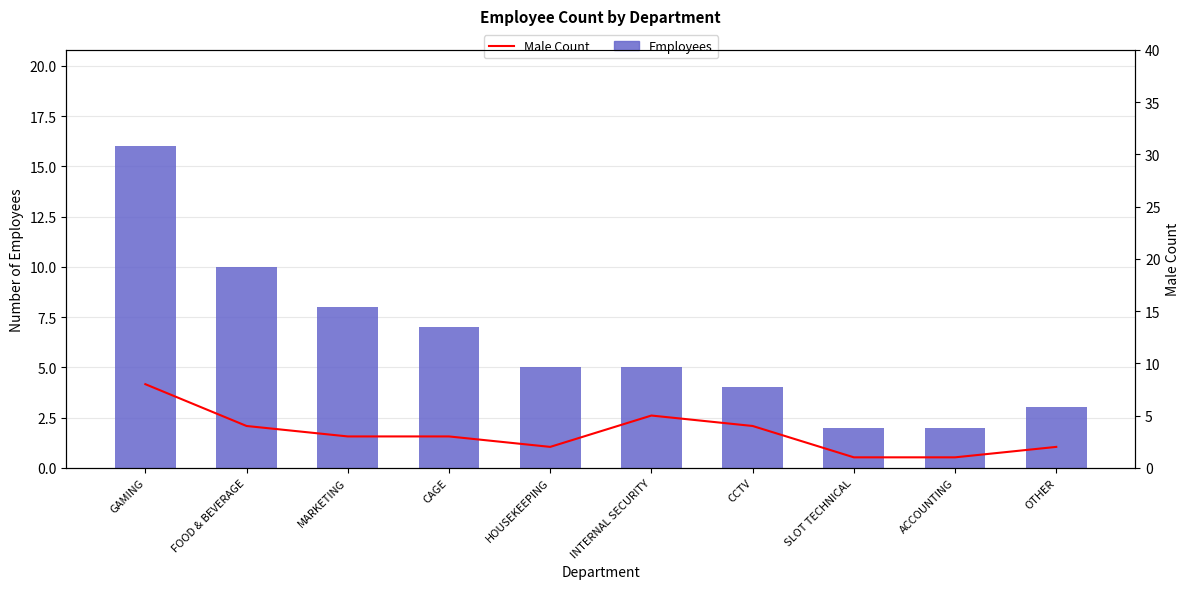

Reading right to left, what are all the values shown in this chart?

Employees: 3	2	2	4	5	5	7	8	10	16
Male Count: 2	1	1	4	5	2	3	3	4	8